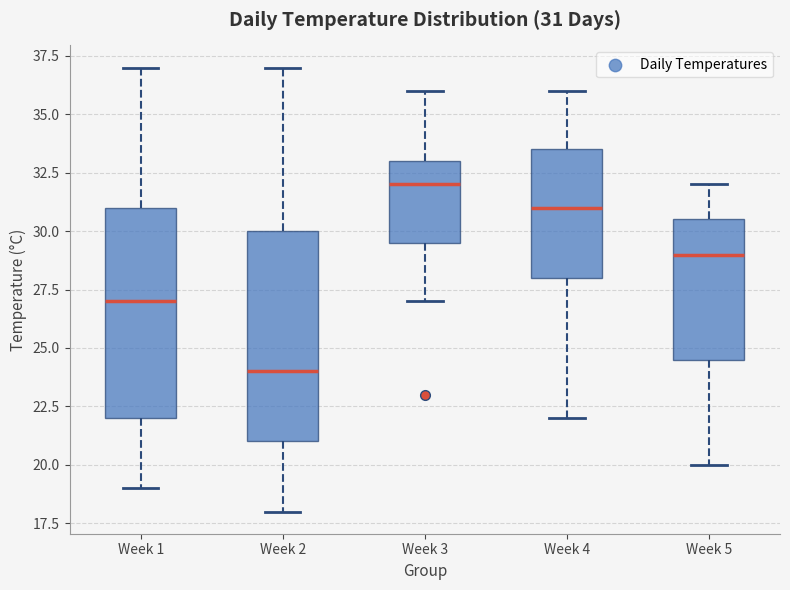

Which box has the lowest median line?

Week 2